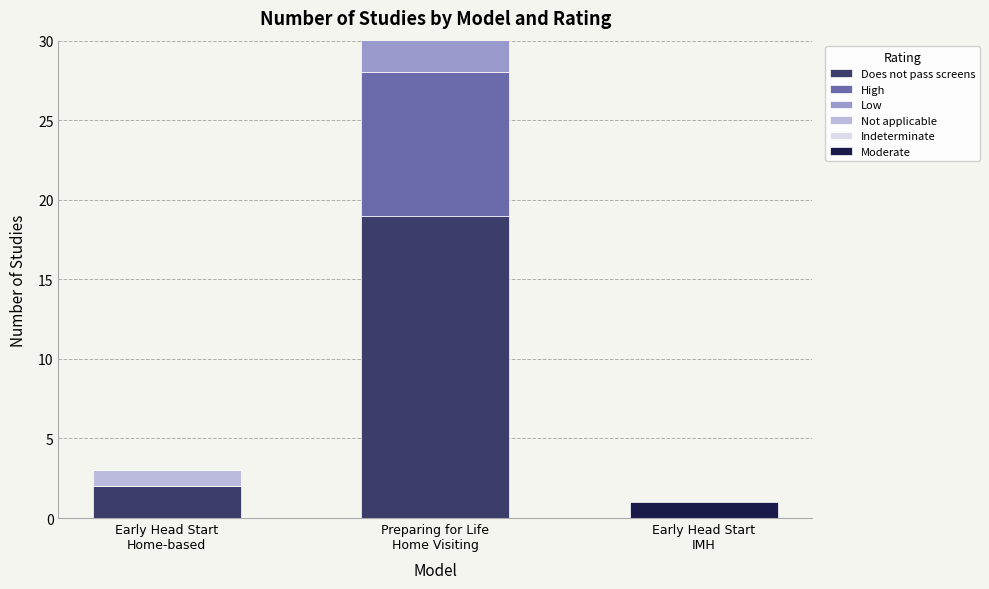

Reading left to right, extract all data points from this chart.

Does not pass screens: 2	19	0
High: 0	9	0
Low: 0	3	0
Not applicable: 1	1	0
Indeterminate: 0	1	0
Moderate: 0	0	1